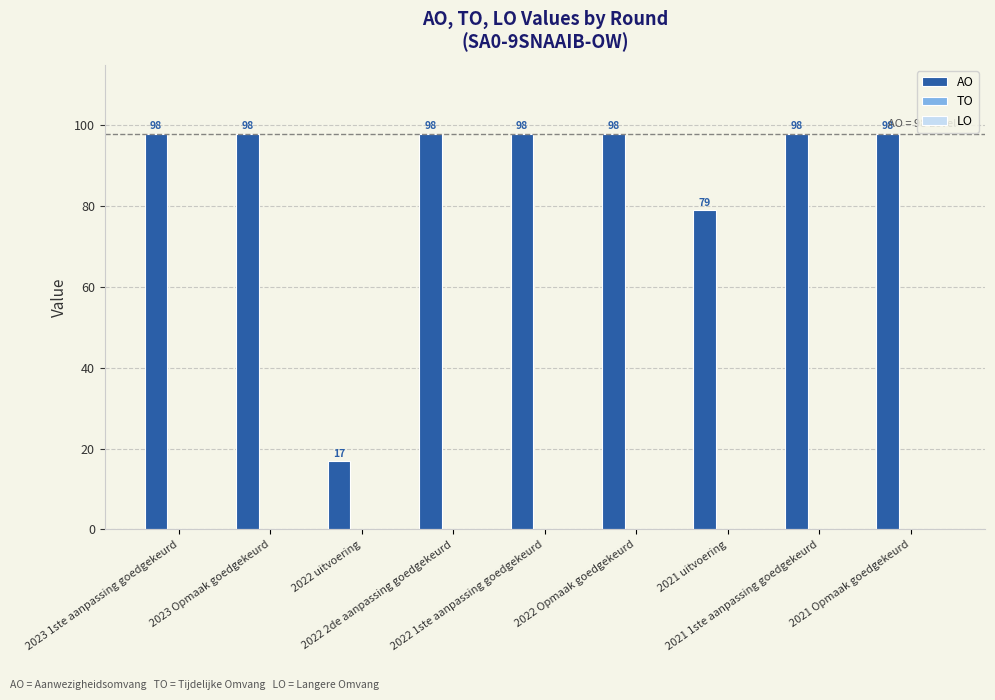

Are the bars horizontal?

No